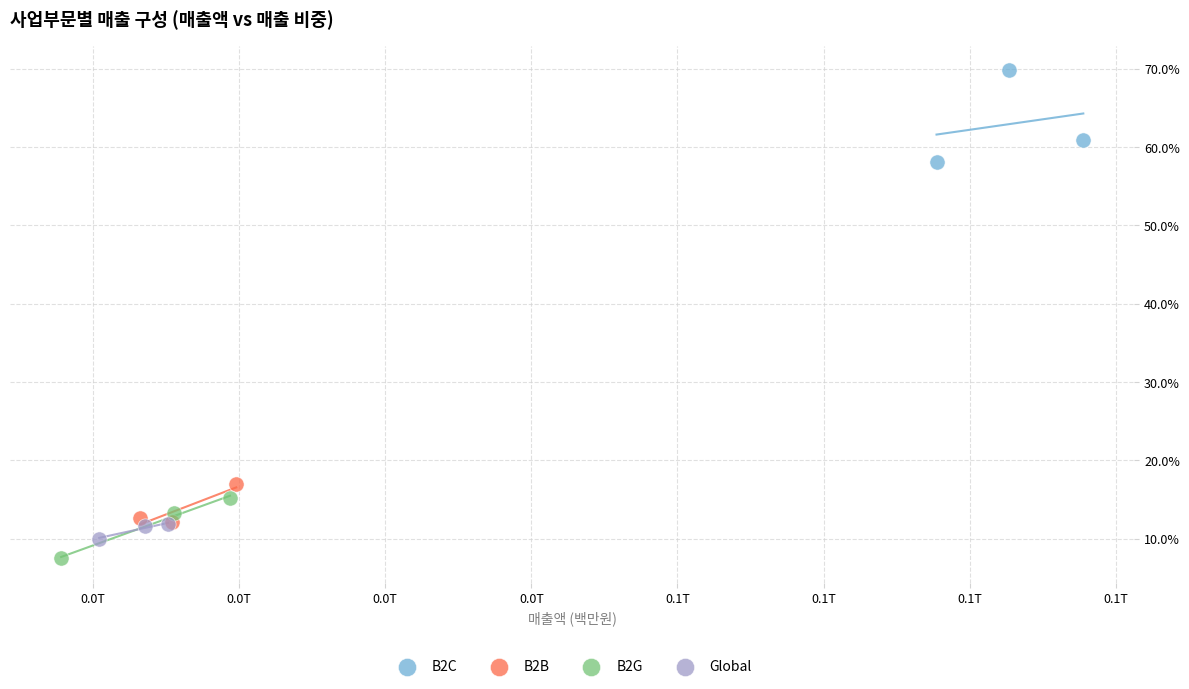

Which series reaches the maximum Y coordinate?

B2C